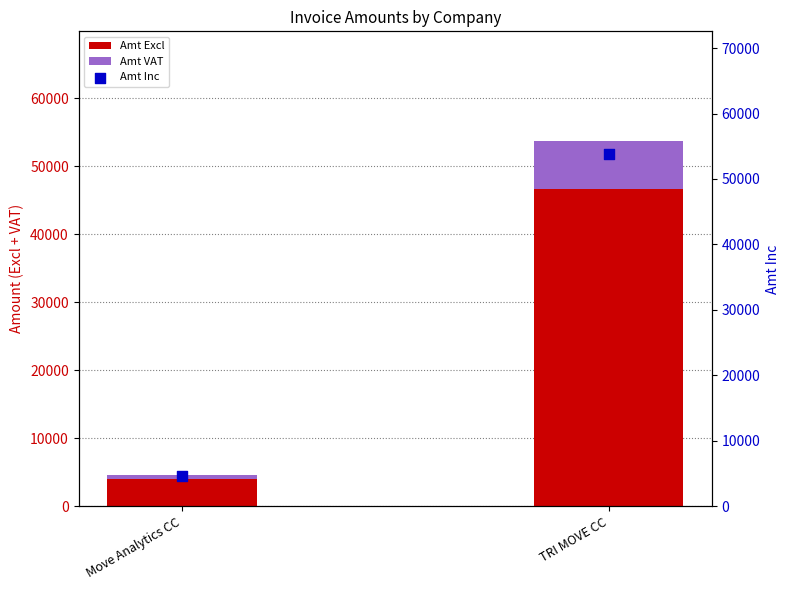

At how many categories does at least one series exceed 19736?

1